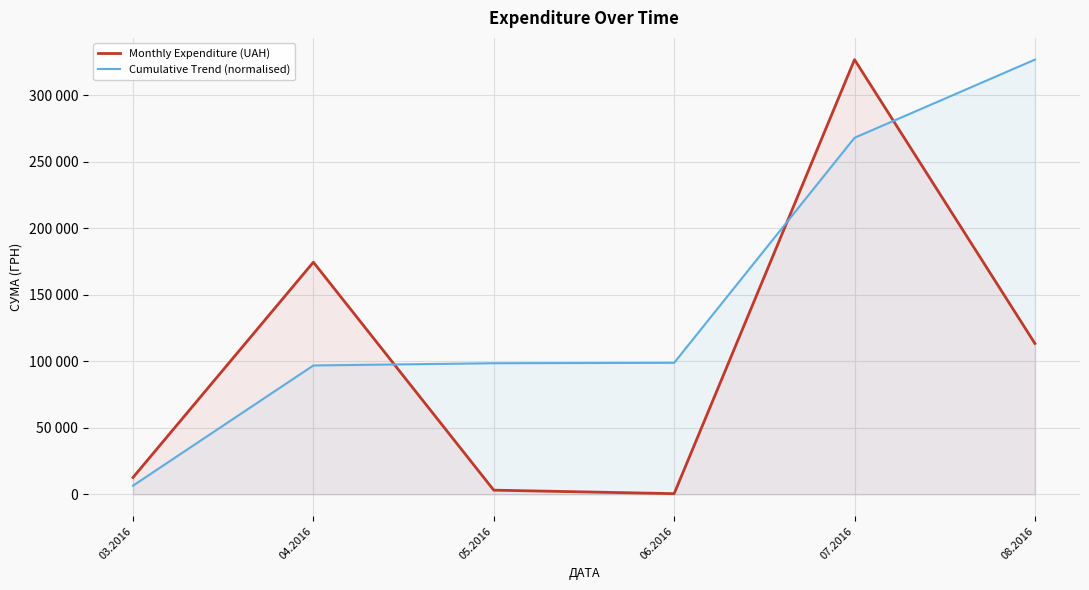

How many series are shown in this chart?

2